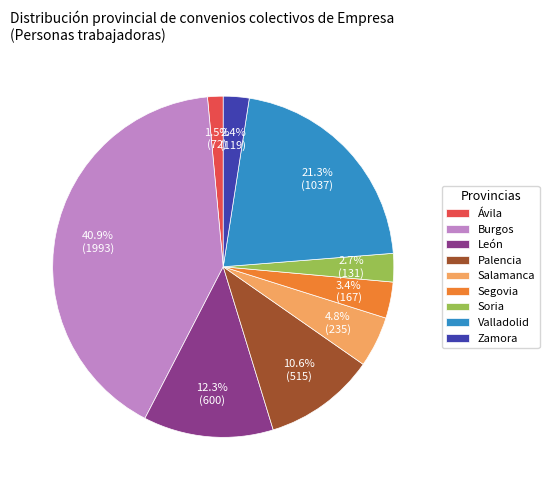

To the nearest percent, what is the combined percentage of Burgos and León?

53%